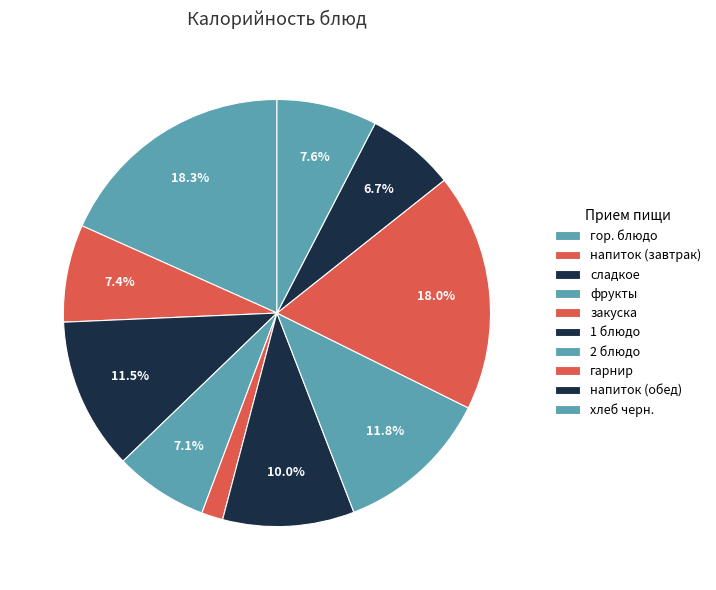

Count the number of slices in the pie.

10